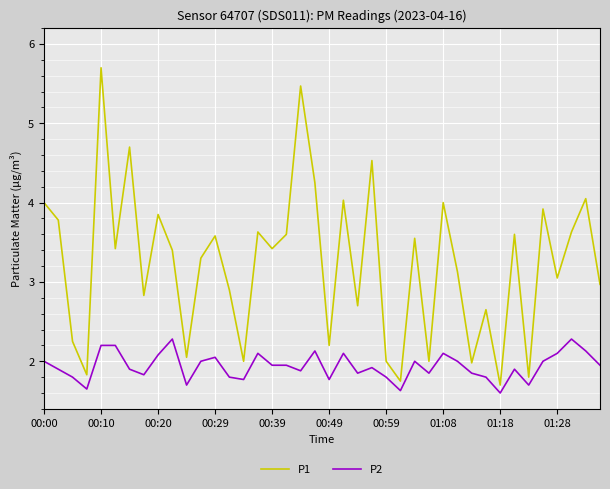

Rank the series by their maximum value, from lowest to highest.

P2, P1